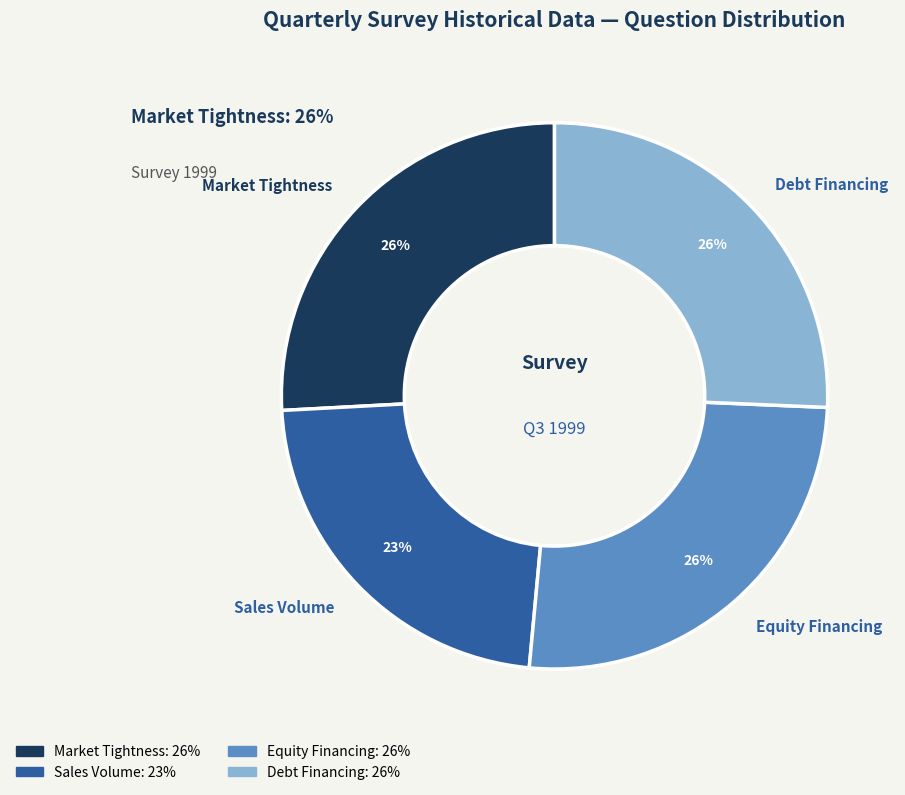

Is it true that Sales Volume is 23% of the pie?

True